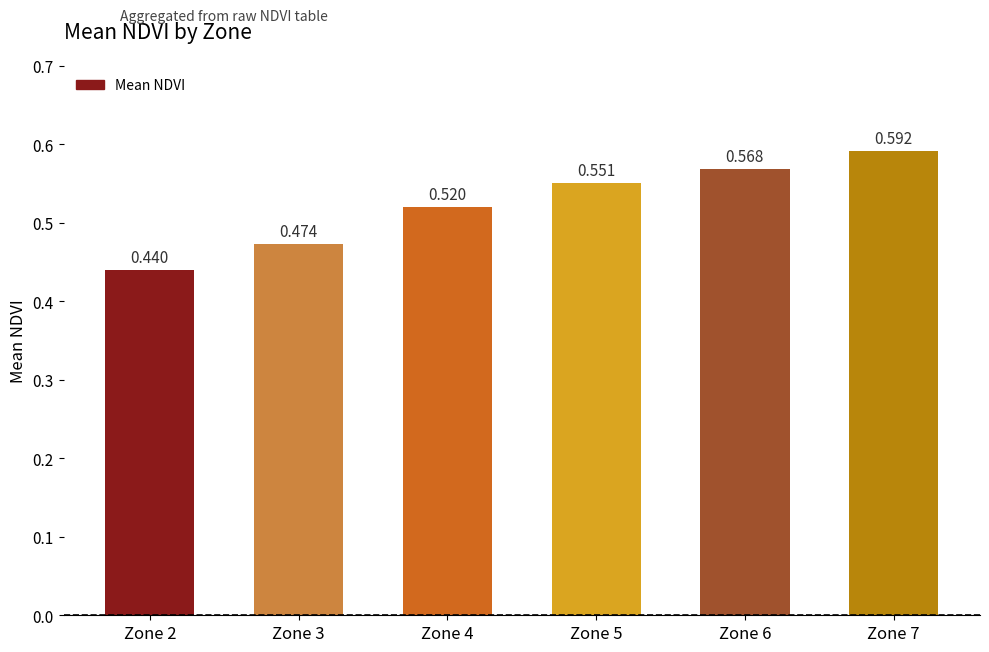

List the labels in order of value, largest first.

Zone 7, Zone 6, Zone 5, Zone 4, Zone 3, Zone 2